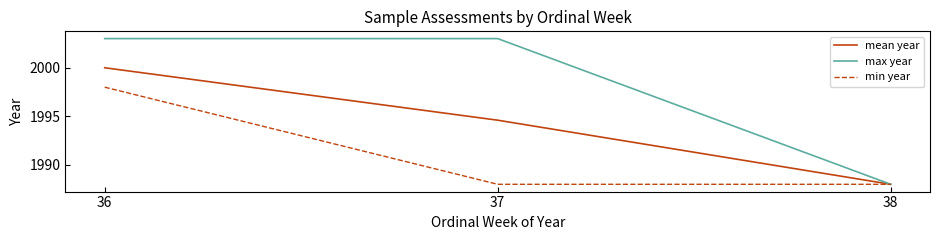

What is the maximum value for max year?

2003.0